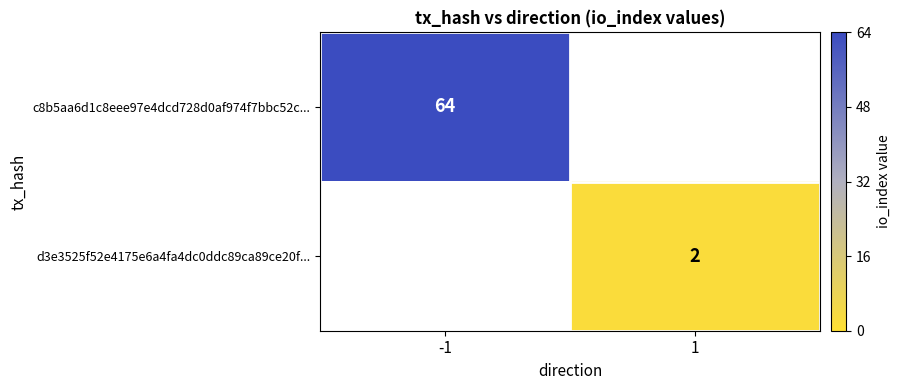

The d3e3525f52e4175e6a4fa4dc0ddc89ca89ce20f... series shows 2 at 1. True or false?

True